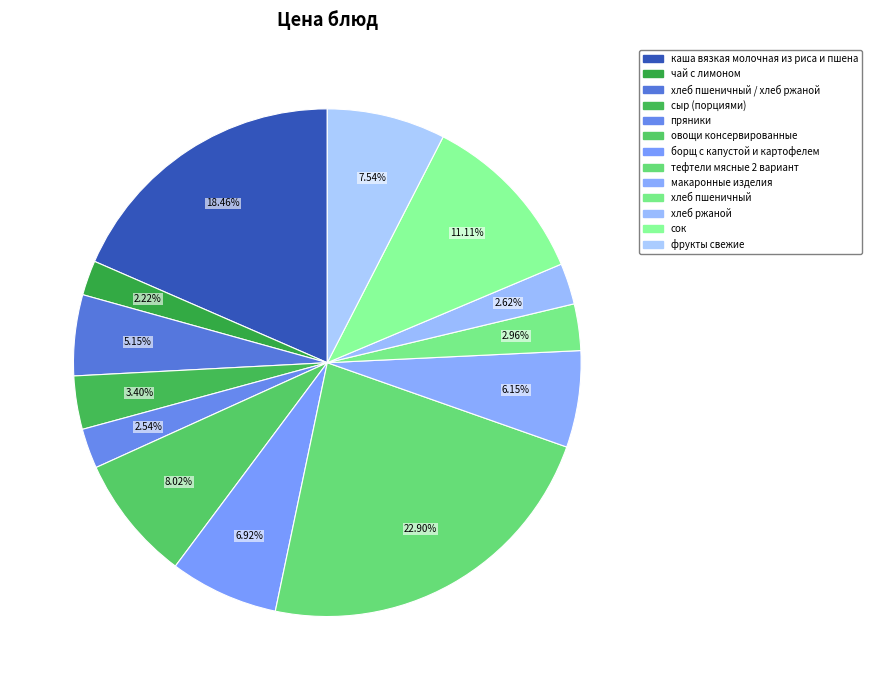

Is there a majority slice in this chart?

No